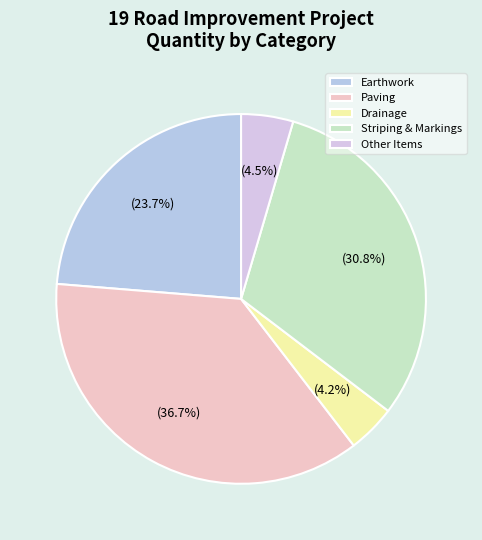

How many segments does this pie chart have?

5